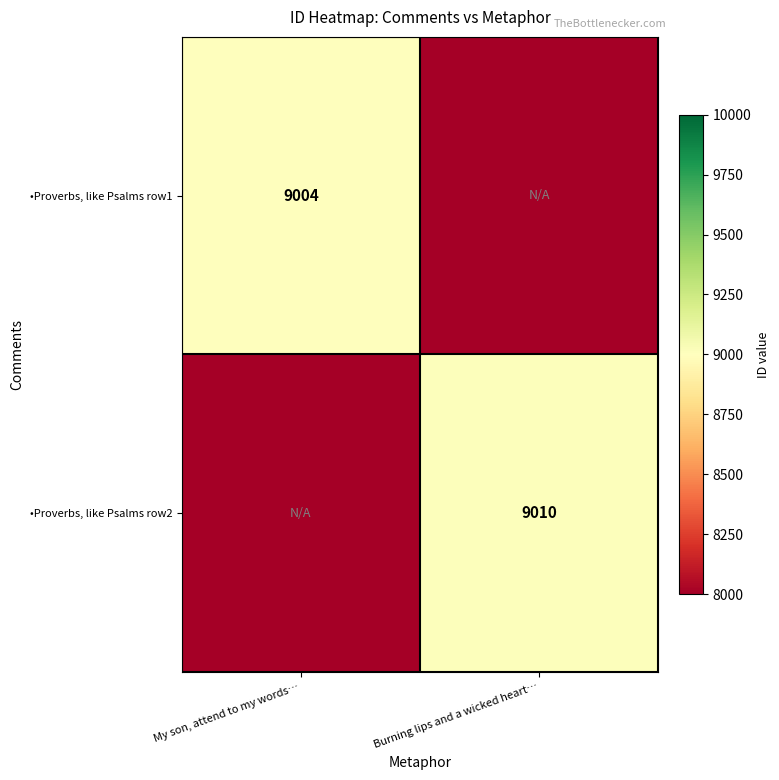

Is the value of •Proverbs, like Psalms row1 at My son, attend to my words… greater than the value of •Proverbs, like Psalms row2 at Burning lips and a wicked heart…?

No